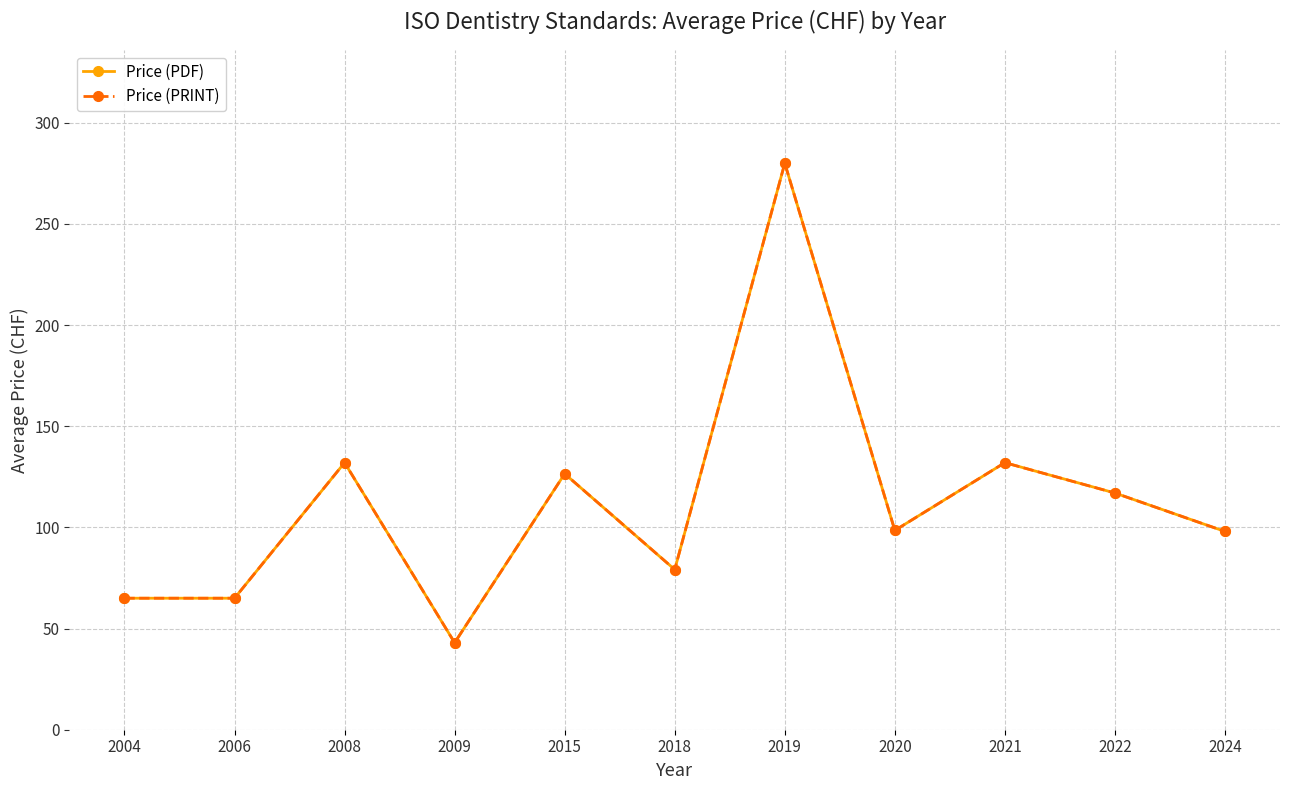

True or false: Price (PDF) has more than 0 interior local peaks.

True